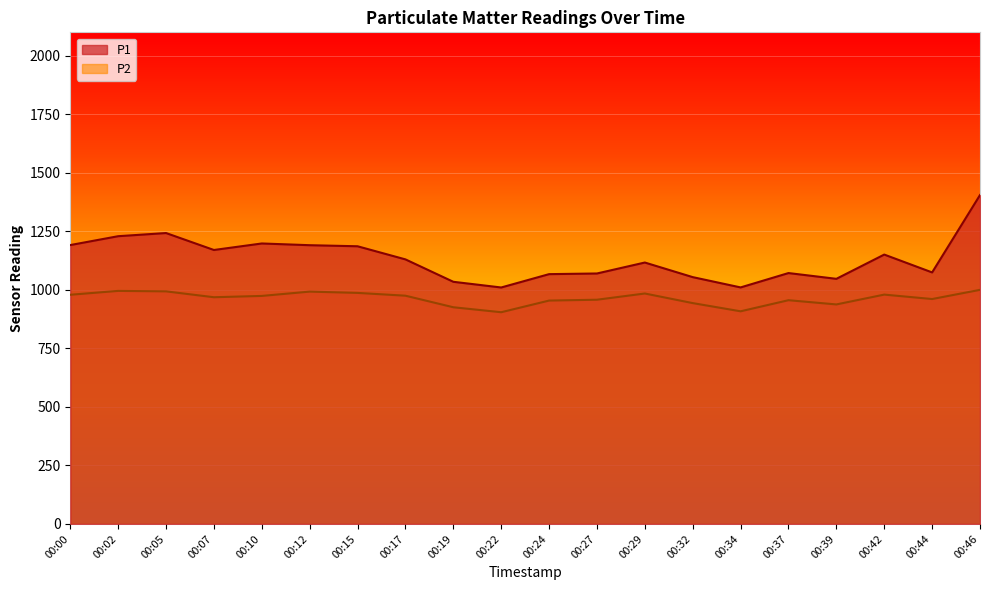

Is the value of P1 at 00:39 greater than the value of P2 at 00:22?

Yes